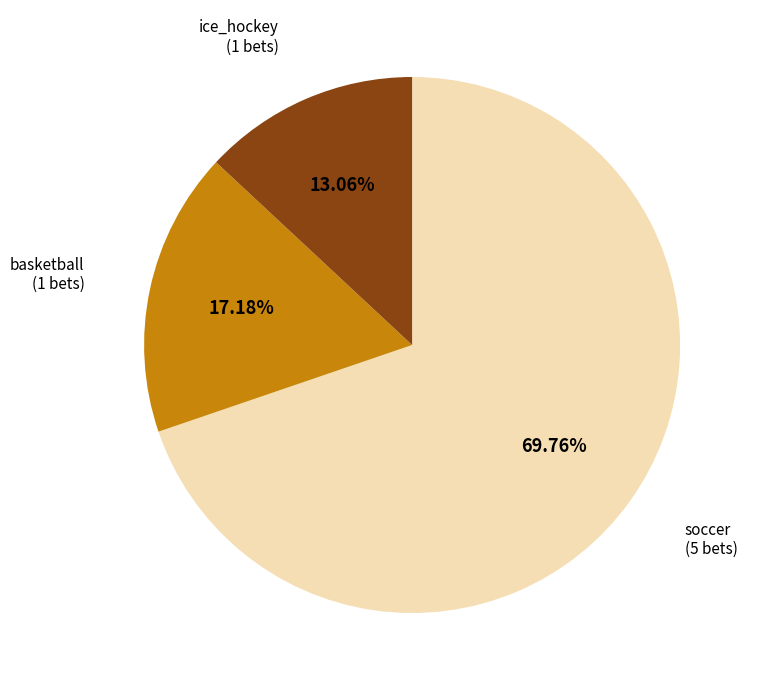

Is there any slice that represents more than half of the pie?

Yes